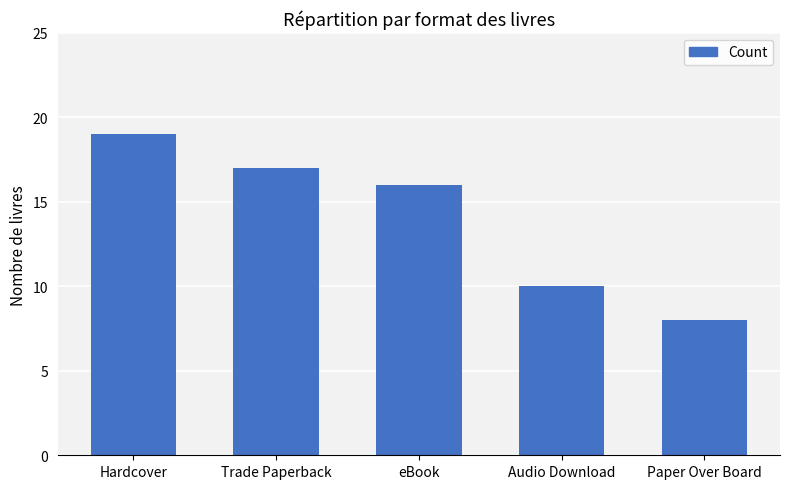

What position from the left is Paper Over Board?

5